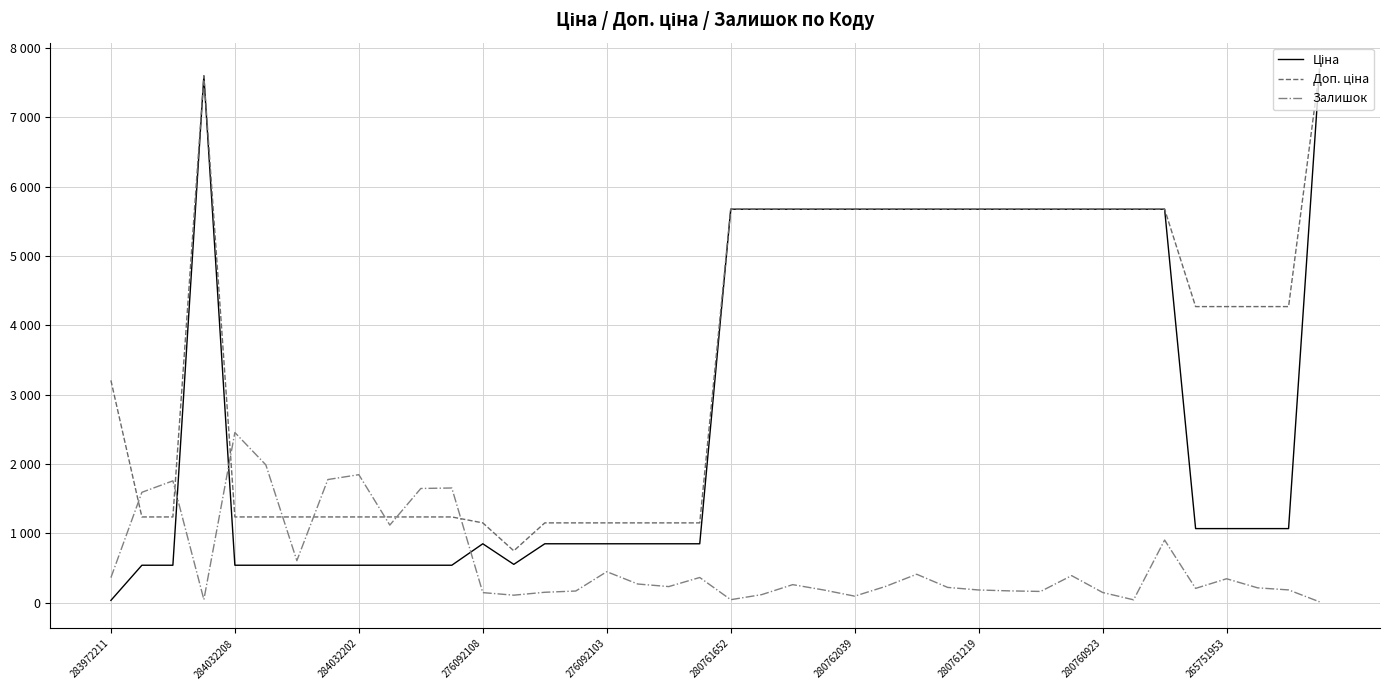

True or false: Залишок has more than 2 points higher than both neighbors.

True